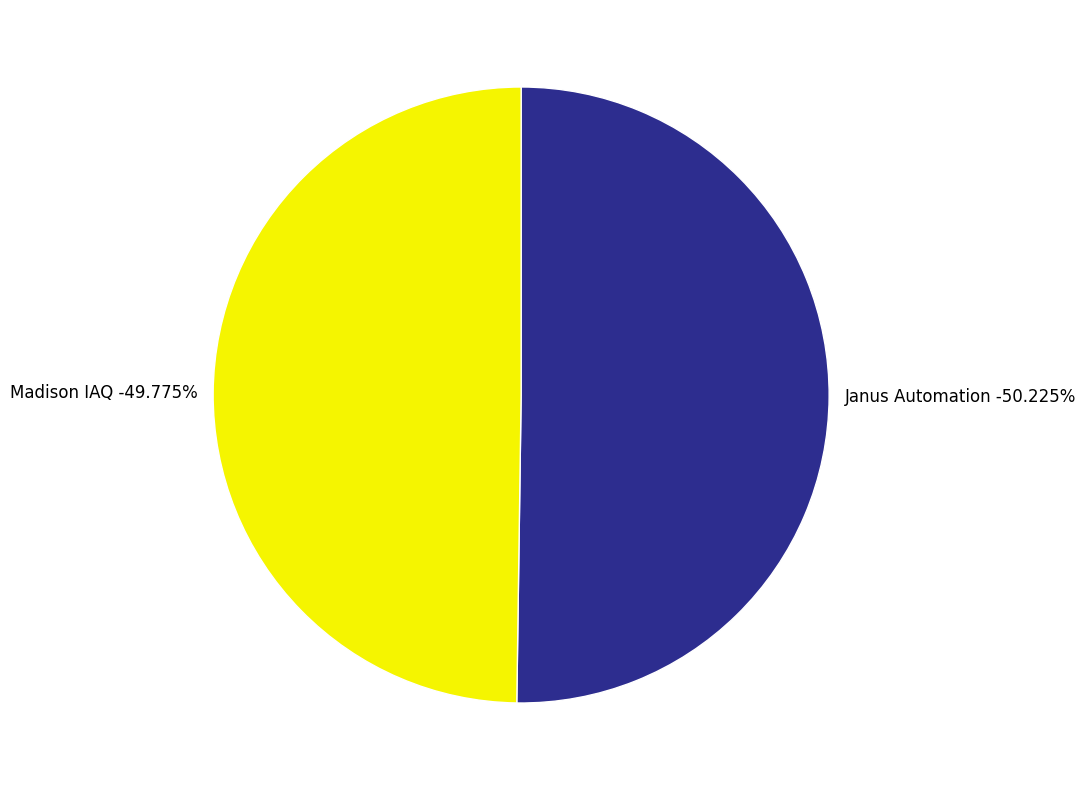

Is the sum of Janus Automation and Madison IAQ greater than half?

Yes